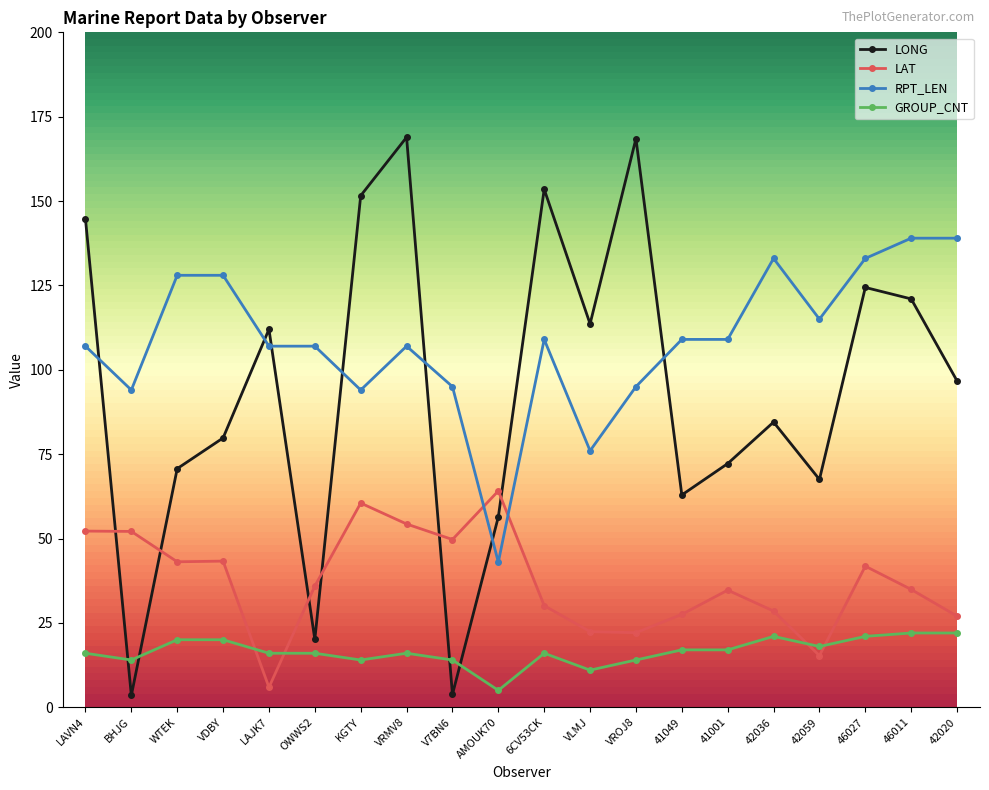

What is the sum of the LONG values at LAVN4 and AMOUK70?

201.1